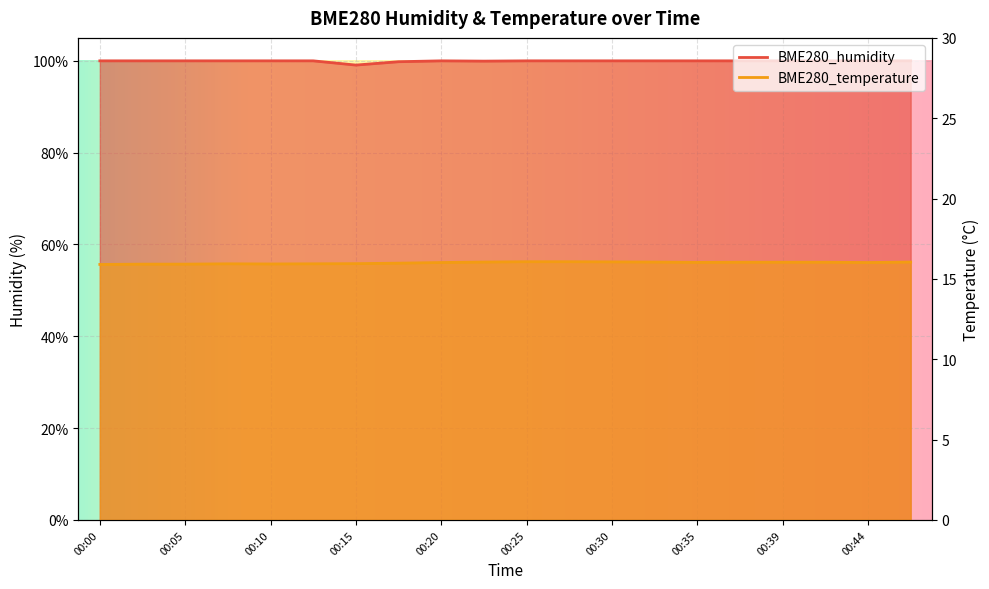

What is the difference between the highest and lowest values at 00:44?

84.0